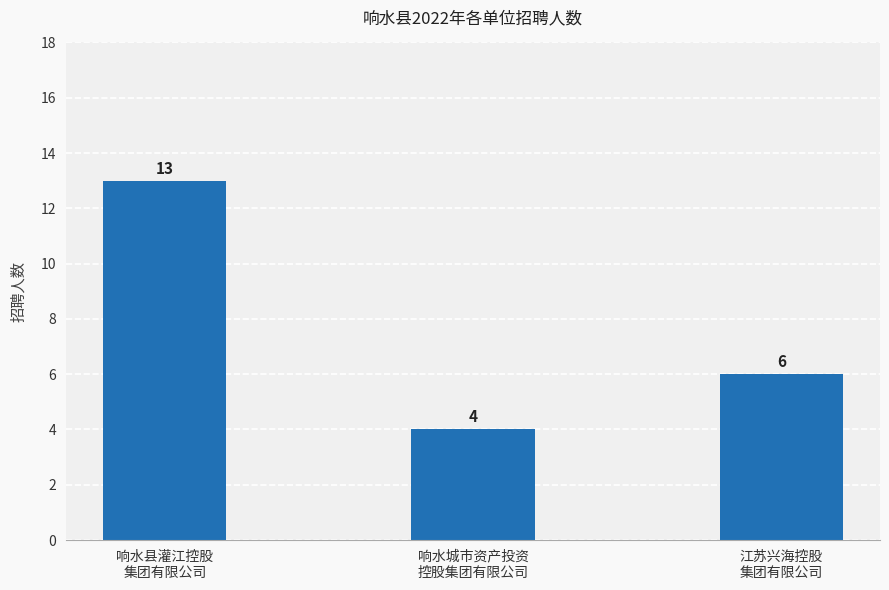

Which category has the lowest value across all series?

响水城市资产投资
控股集团有限公司